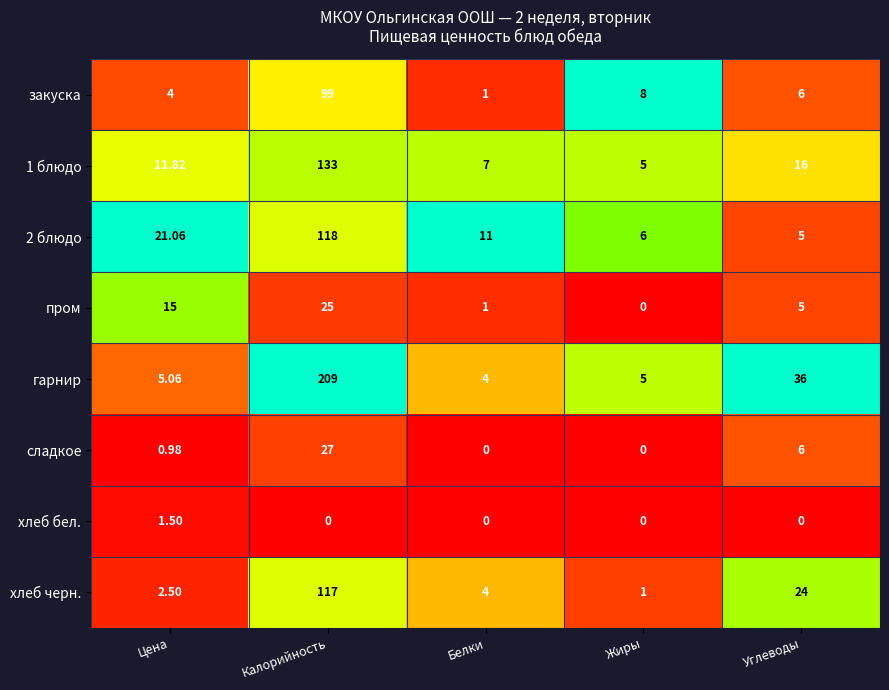

At which category is the sum across all series the highest?

Калорийность